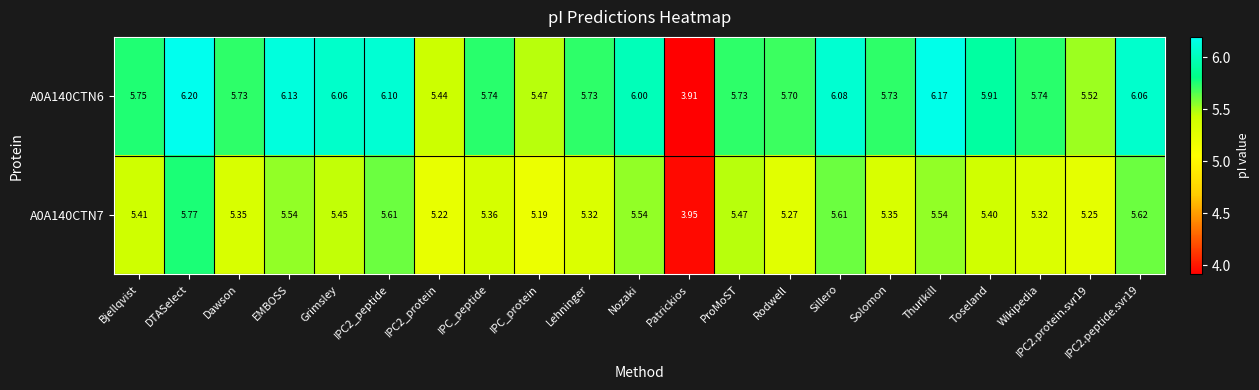

How many series are shown in this chart?

2